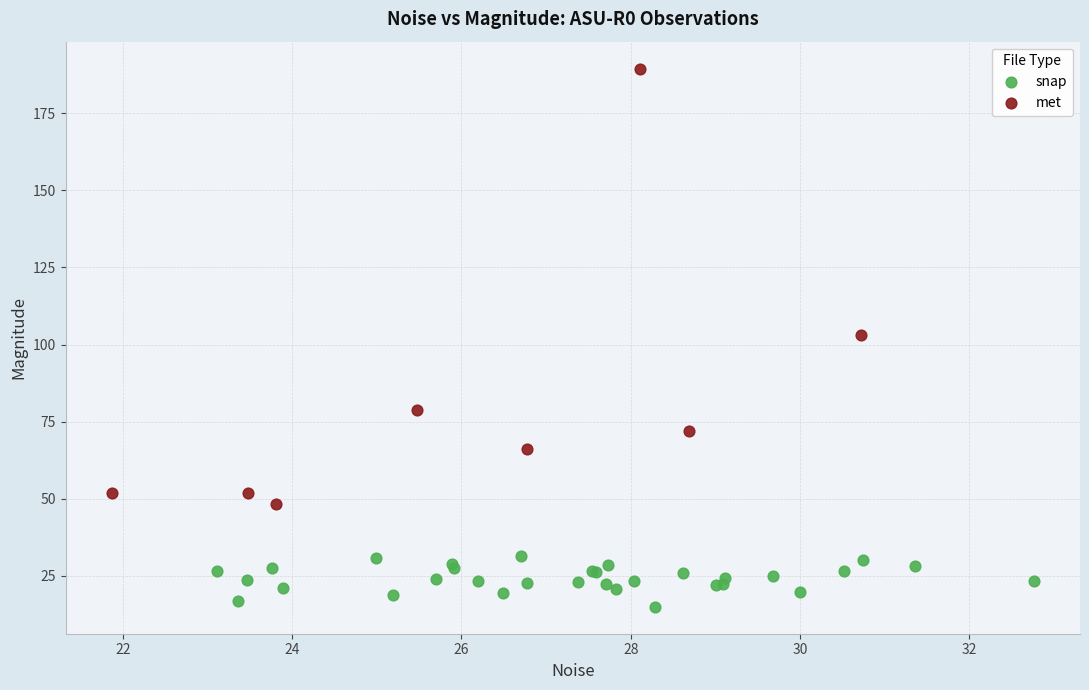

Which series has the widest spread of Y values?

met